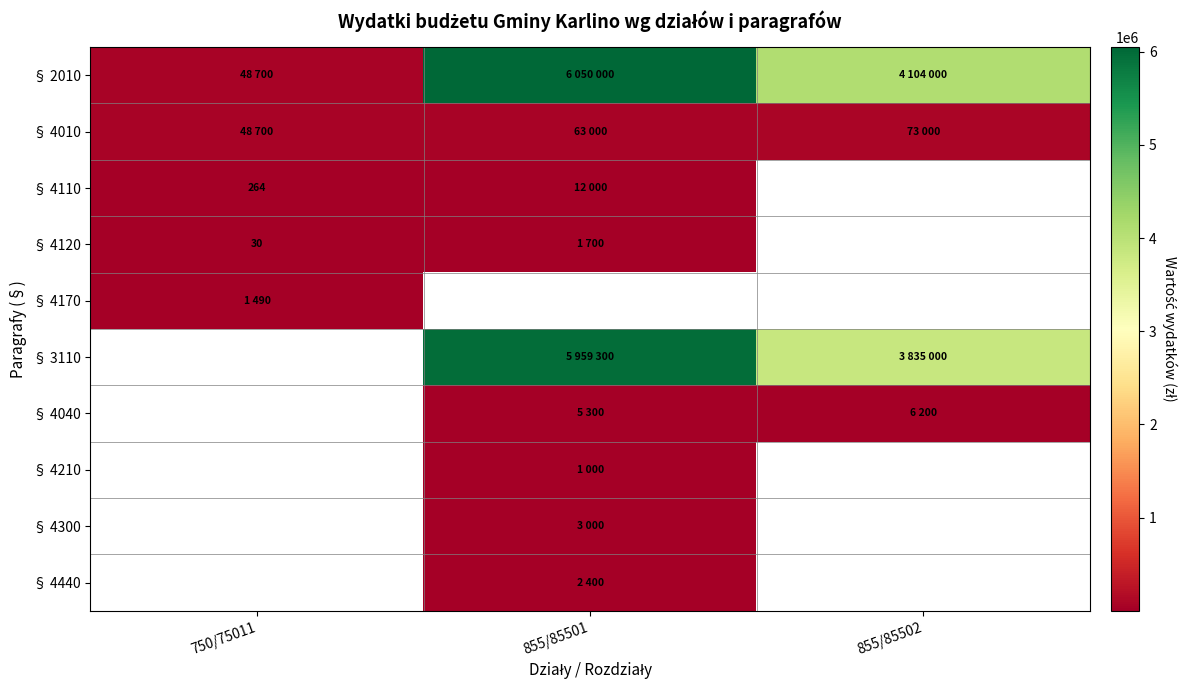

The § 4120 series shows 30 at 750/75011. True or false?

True